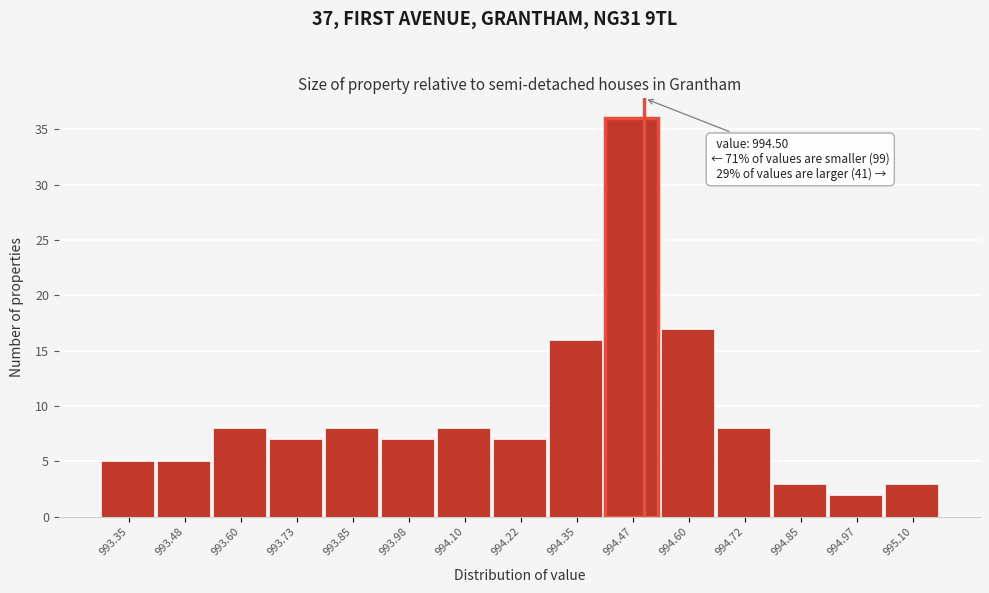

Which range on the x-axis has the tallest bar?

994.42 to 994.54